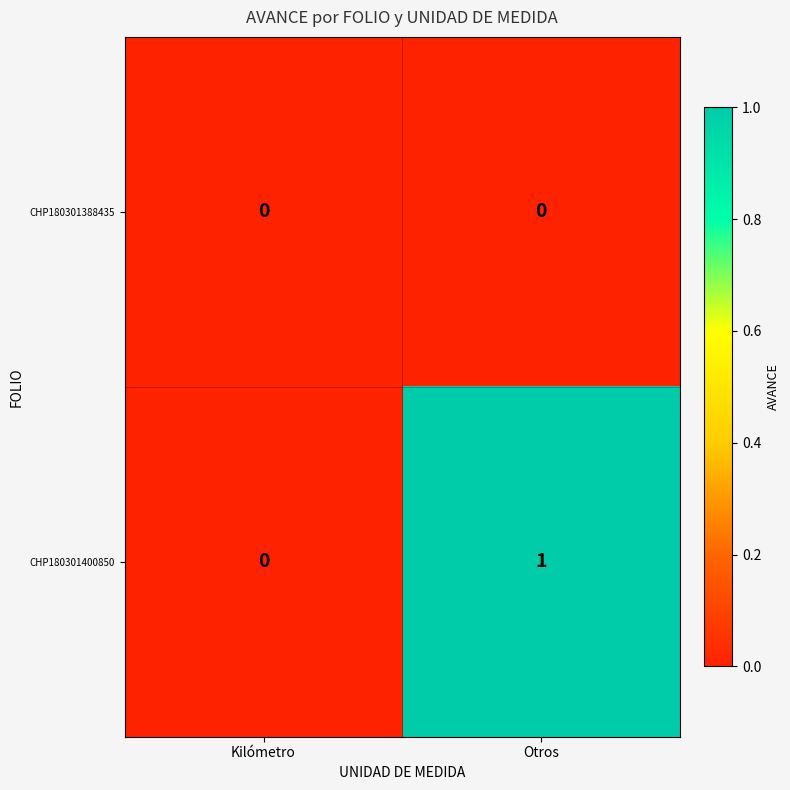

At which category is the sum across all series the highest?

Otros